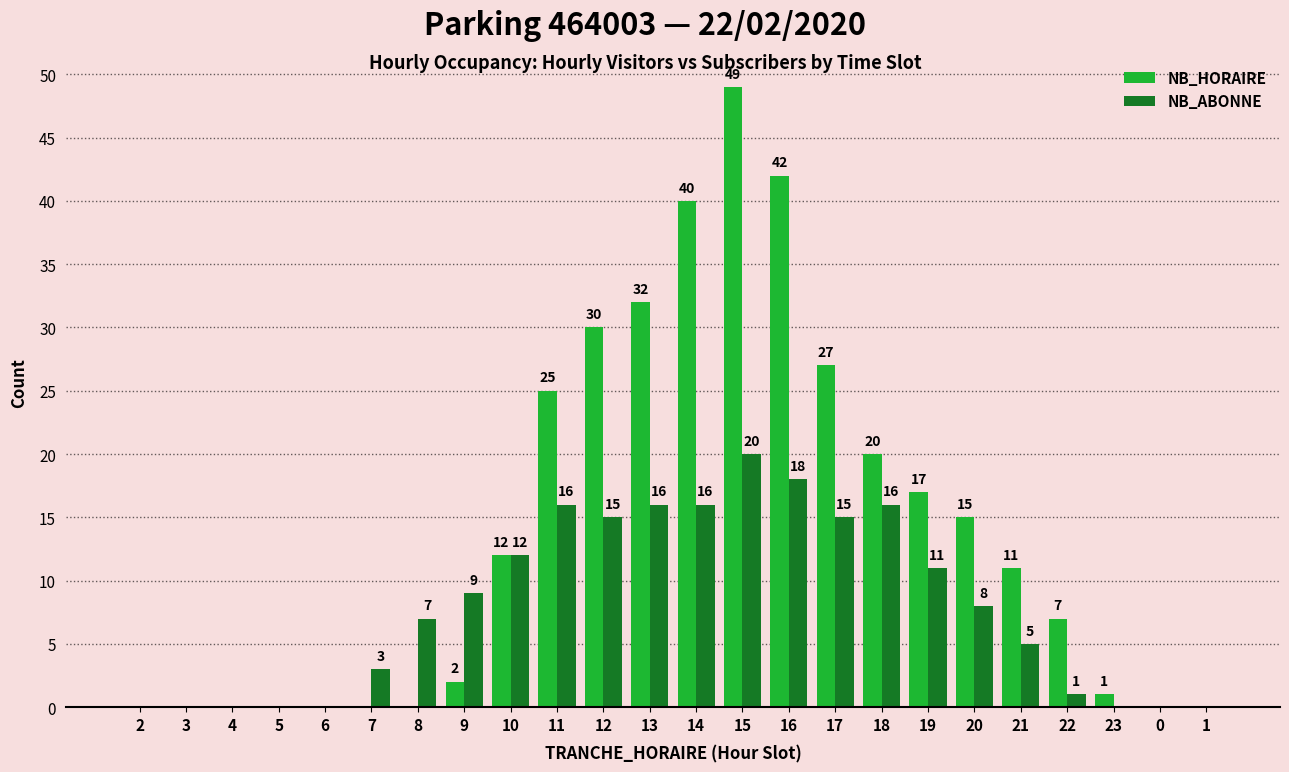

Which series has the widest spread of values?

NB_HORAIRE